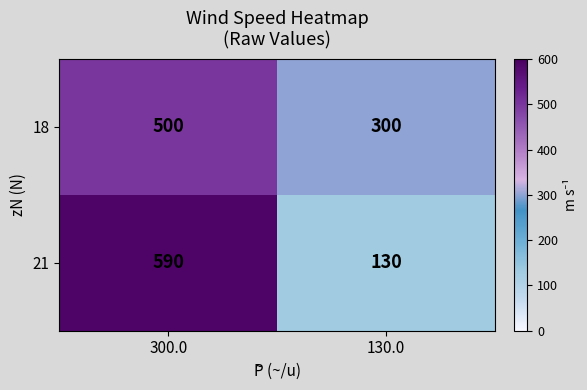

Which series has the largest total across all categories?

18